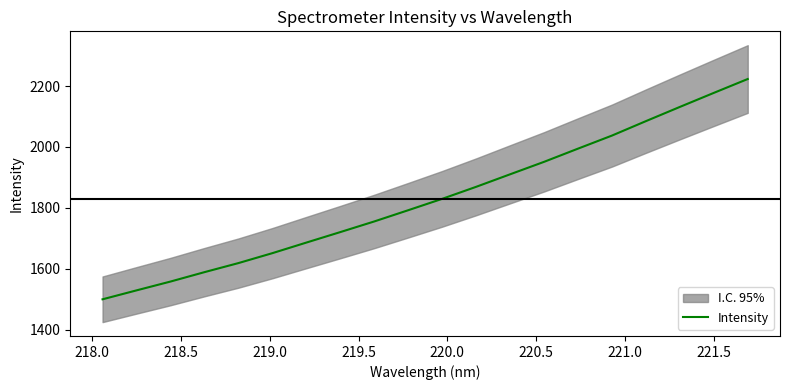

Reading left to right, list all the values displayed in this chart.

1499.4	1528.7	1557.7	1588.6	1618.4	1651.0	1685.7	1720.2	1755.2	1792.1	1829.5	1868.9	1910.1	1951.0	1994.4	2037.2	2084.7	2131.3	2177.4	2223.0